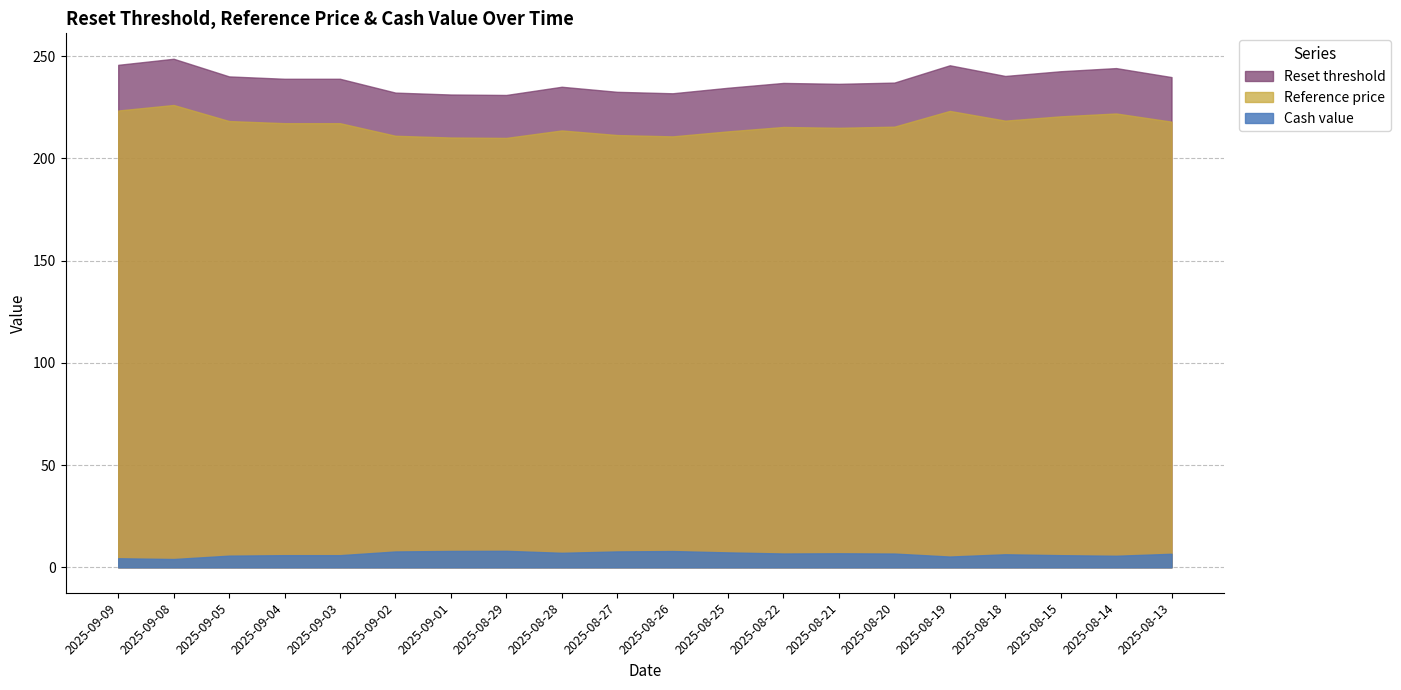

What are all the series names shown in the legend?

Reset threshold, Reference price, Cash value